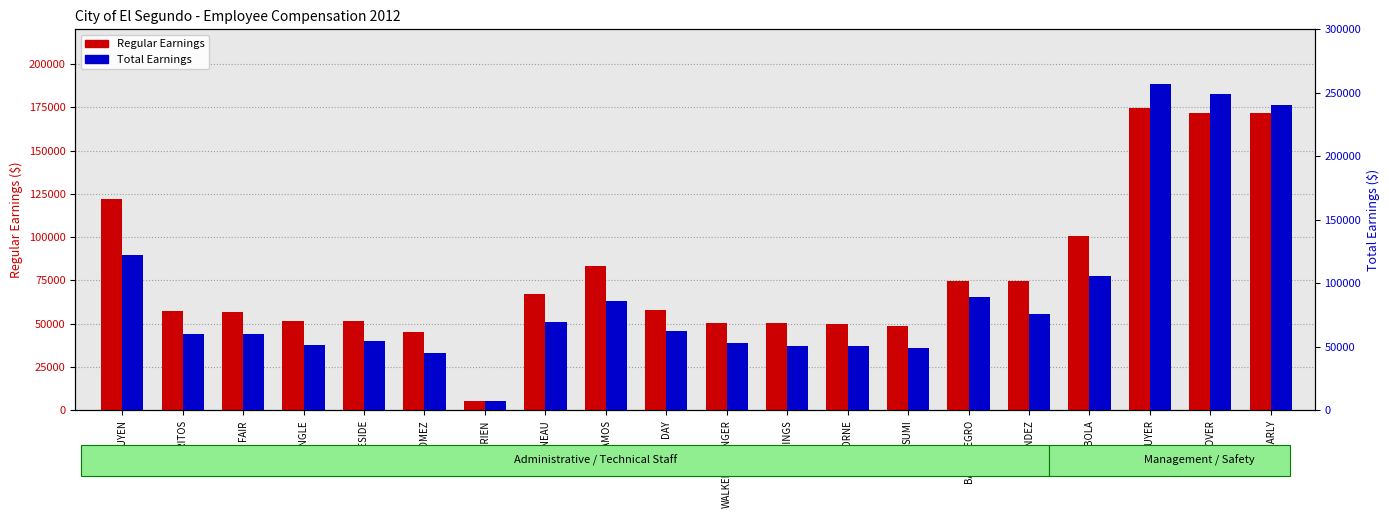

What is the sum of all Regular Earnings values?

1566990